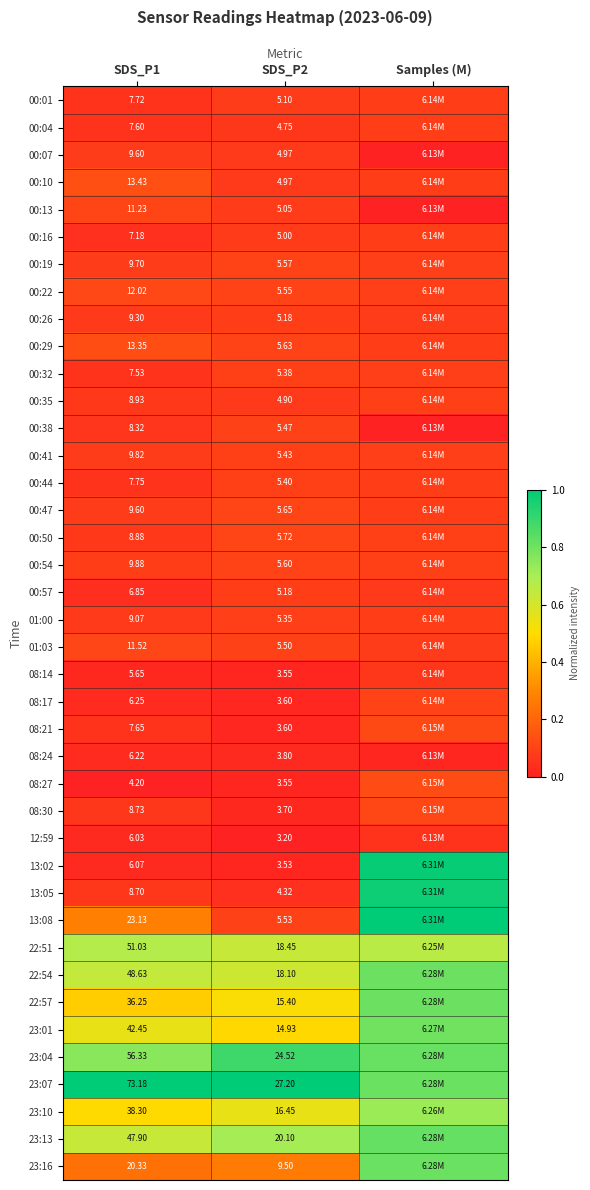

The 00:26 series shows 0.1 at SDS_P2. True or false?

False